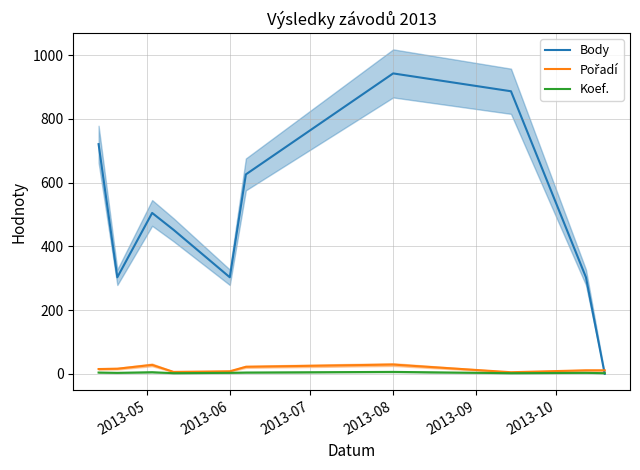

Which series has the largest total across all categories?

Body